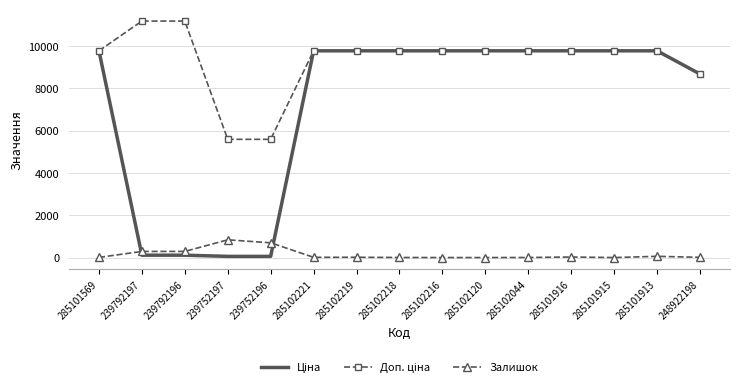

What is the difference between the highest and lowest values at 285102219?

9761.5